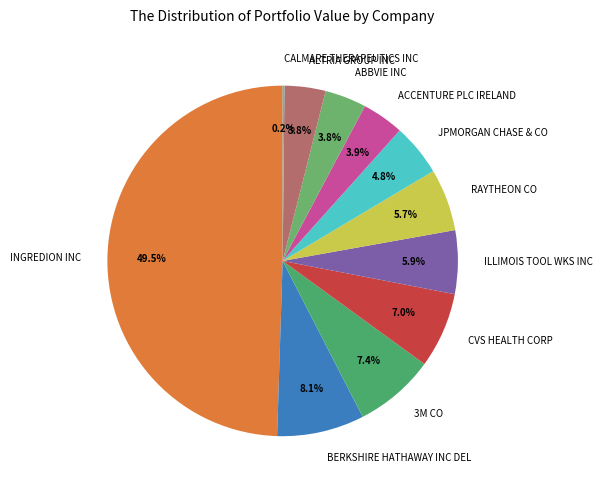

To the nearest percent, what is the combined percentage of ACCENTURE PLC IRELAND and ABBVIE INC?

8%